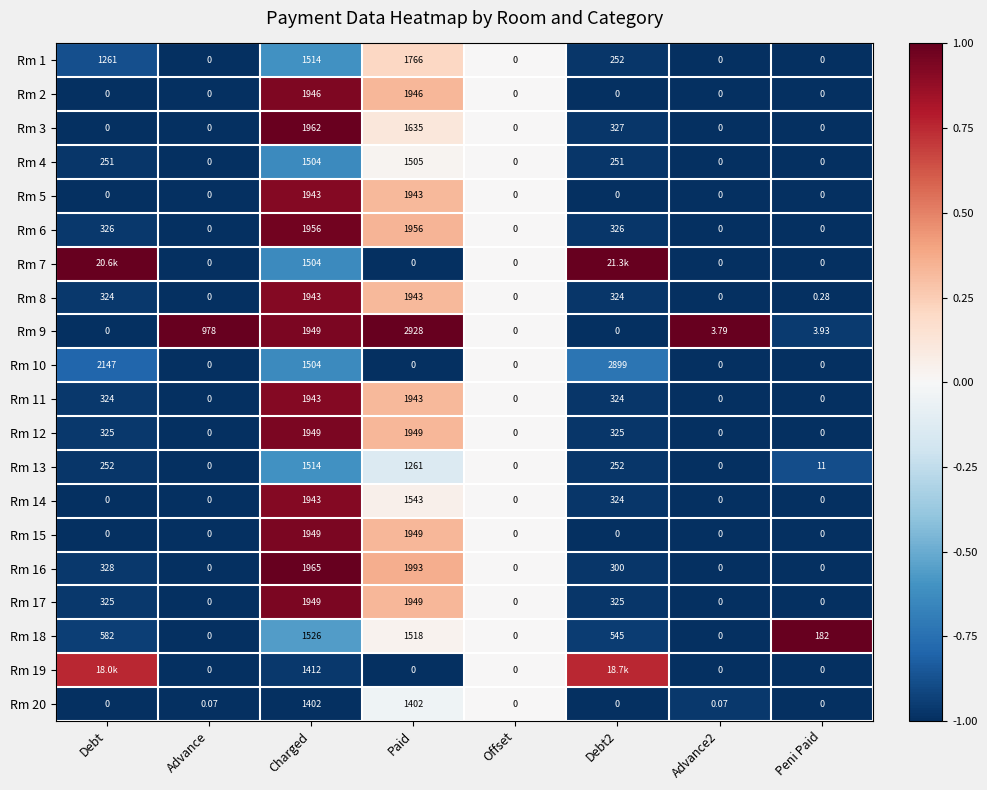

Where is Rm 16 nearest to the value 996?

Debt